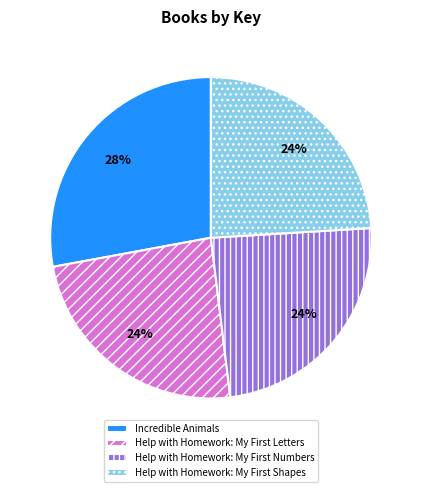

How many slices are in this pie chart?

4